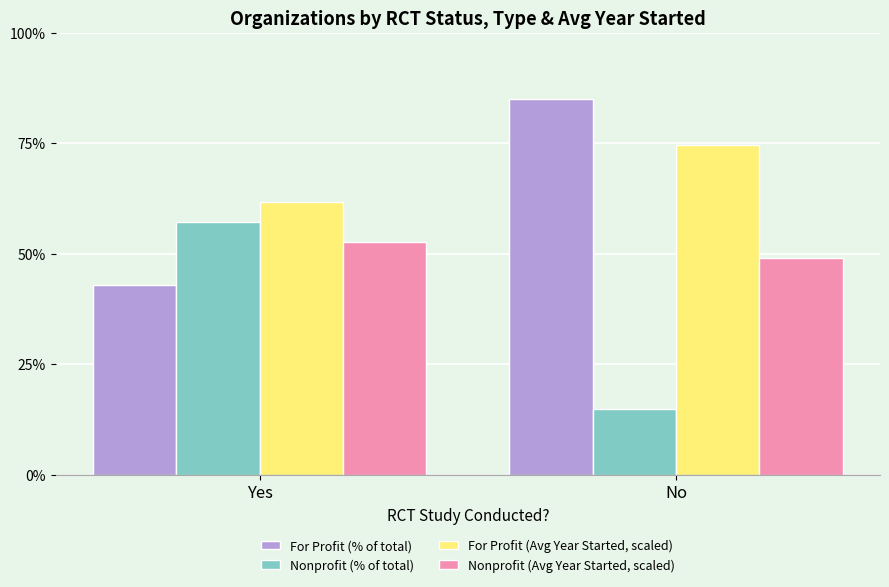

What is the total value across all series at Yes?

214.5